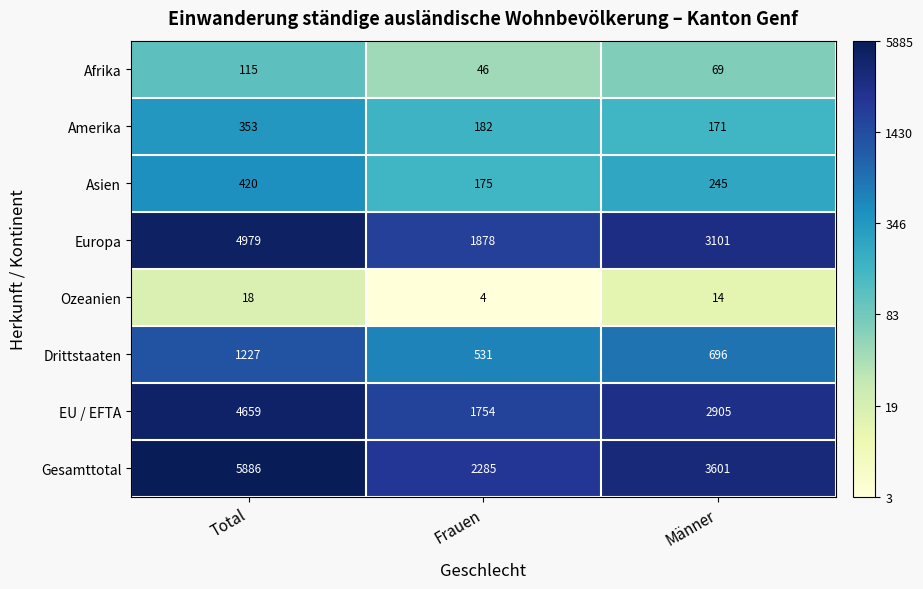

What is the greatest value displayed?

5886